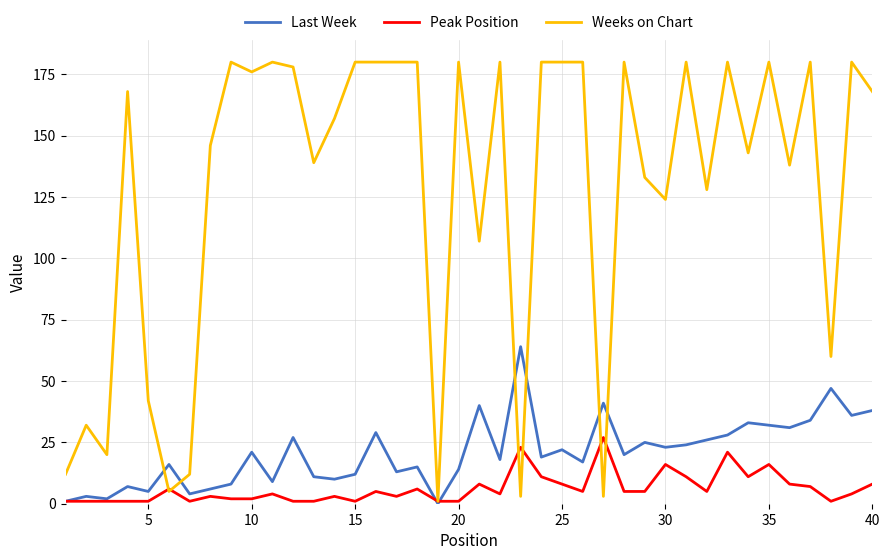

Reading right to left, transcribe all the data shown in this chart.

Last Week: 38	36	47	34	31	32	33	28	26	24	23	25	20	41	17	22	19	64	18	40	14	0	15	13	29	12	10	11	27	9	21	8	6	4	16	5	7	2	3	1
Peak Position: 8	4	1	7	8	16	11	21	5	11	16	5	5	27	5	8	11	23	4	8	1	1	6	3	5	1	3	1	1	4	2	2	3	1	6	1	1	1	1	1
Weeks on Chart: 168	180	60	180	138	180	143	180	128	180	124	133	180	3	180	180	180	3	180	107	180	1	180	180	180	180	157	139	178	180	176	180	146	12	5	42	168	20	32	12